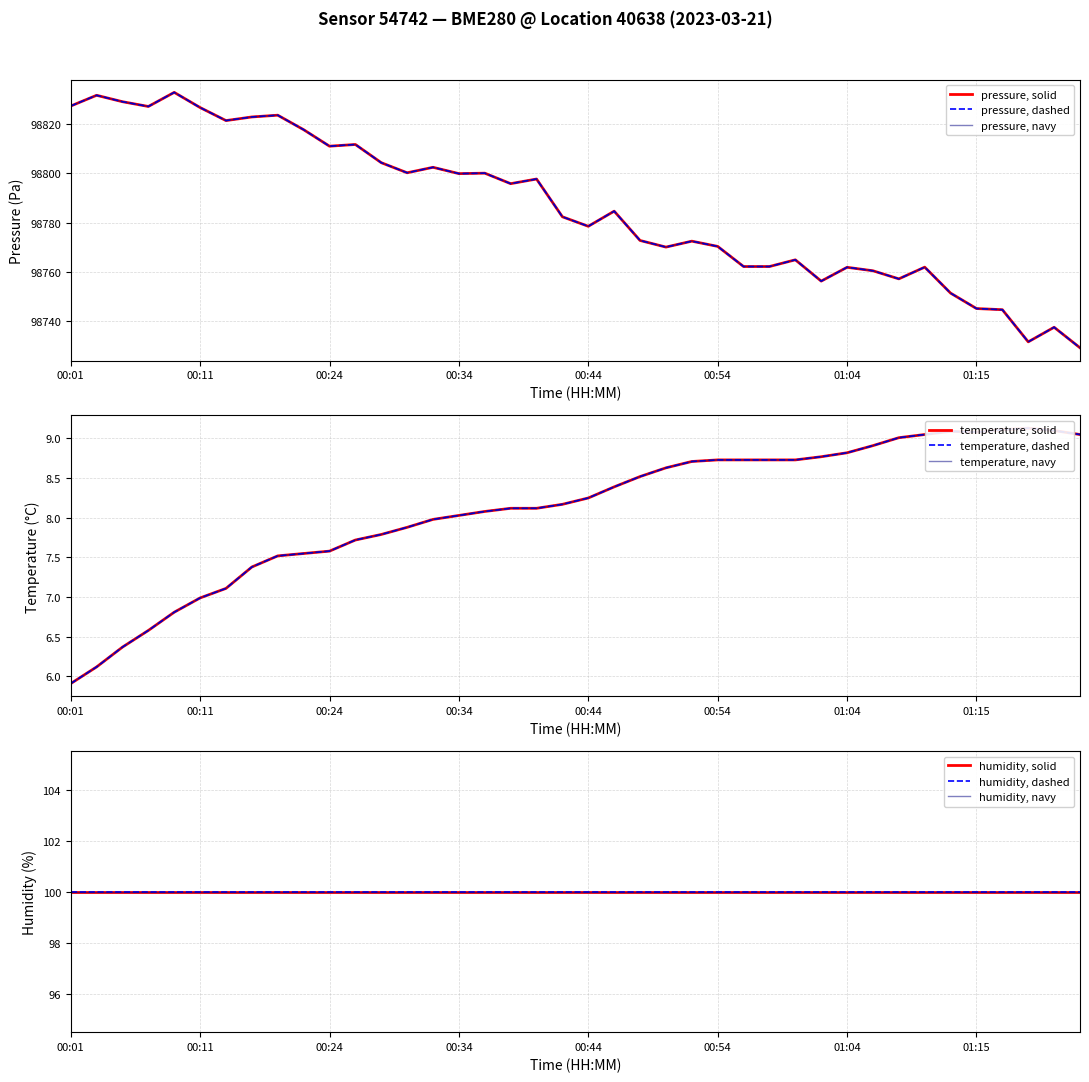

Is it true that temperature equals 9.1 at 01:21?

True